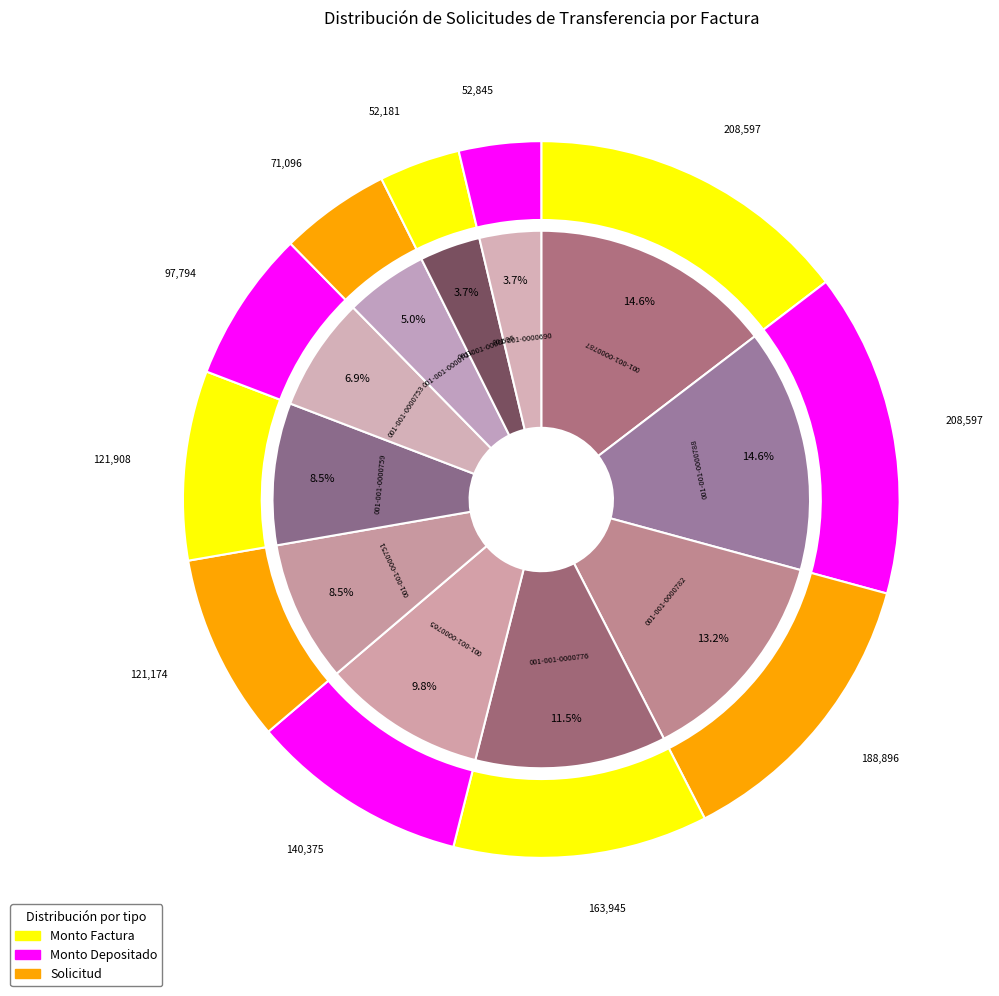

Which slice is the largest?

001-001-0000787